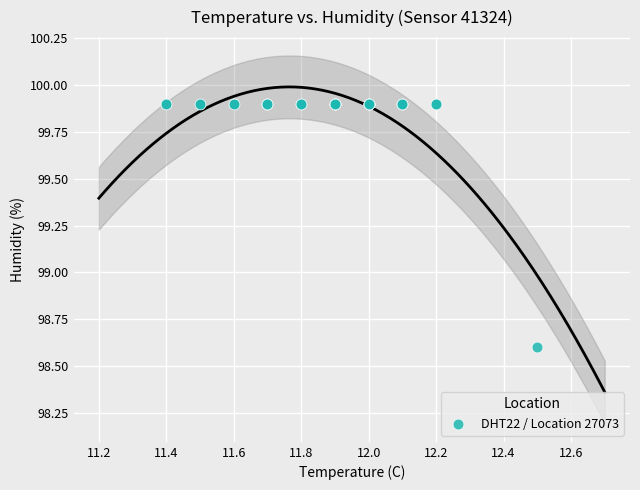

What Y value in the scatter plot is closest to 99?

98.6